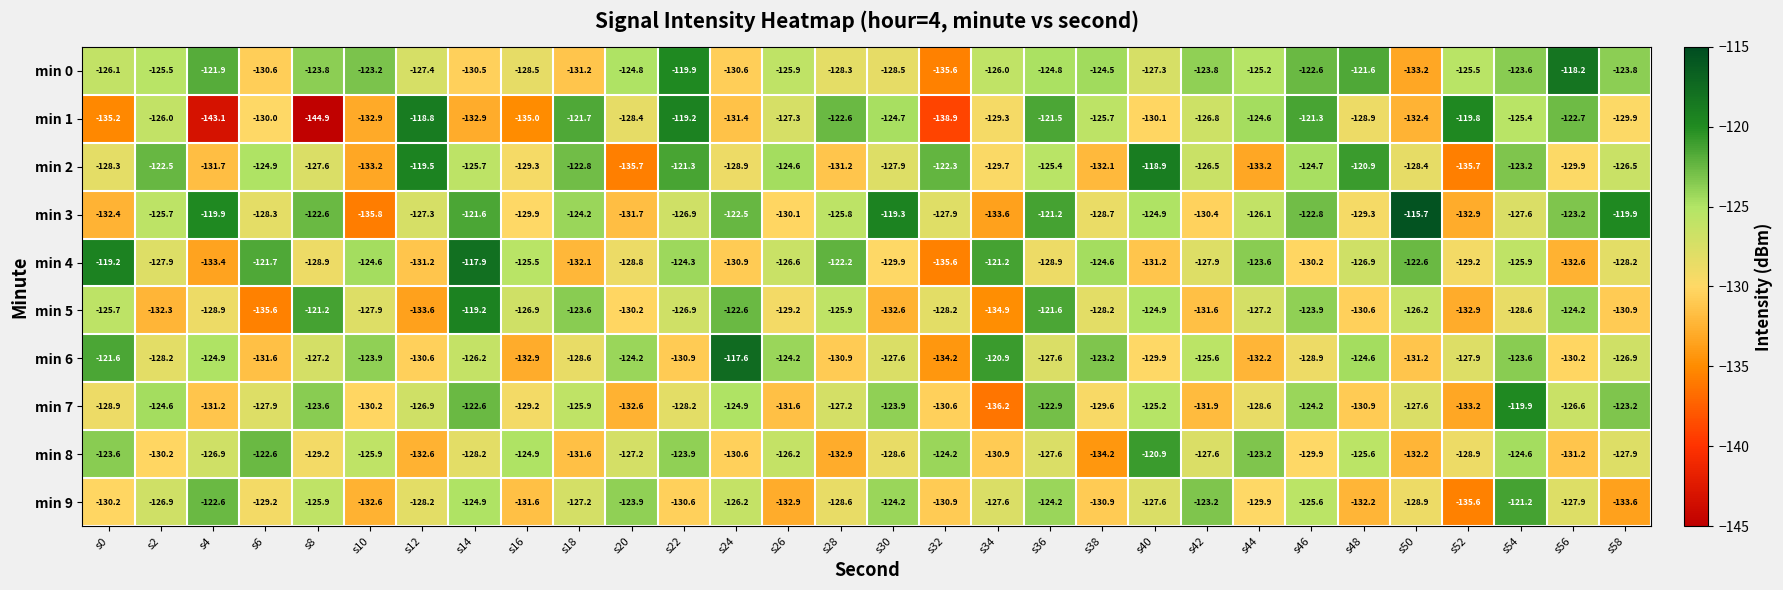

Which series has the largest range (max minus min)?

min 1